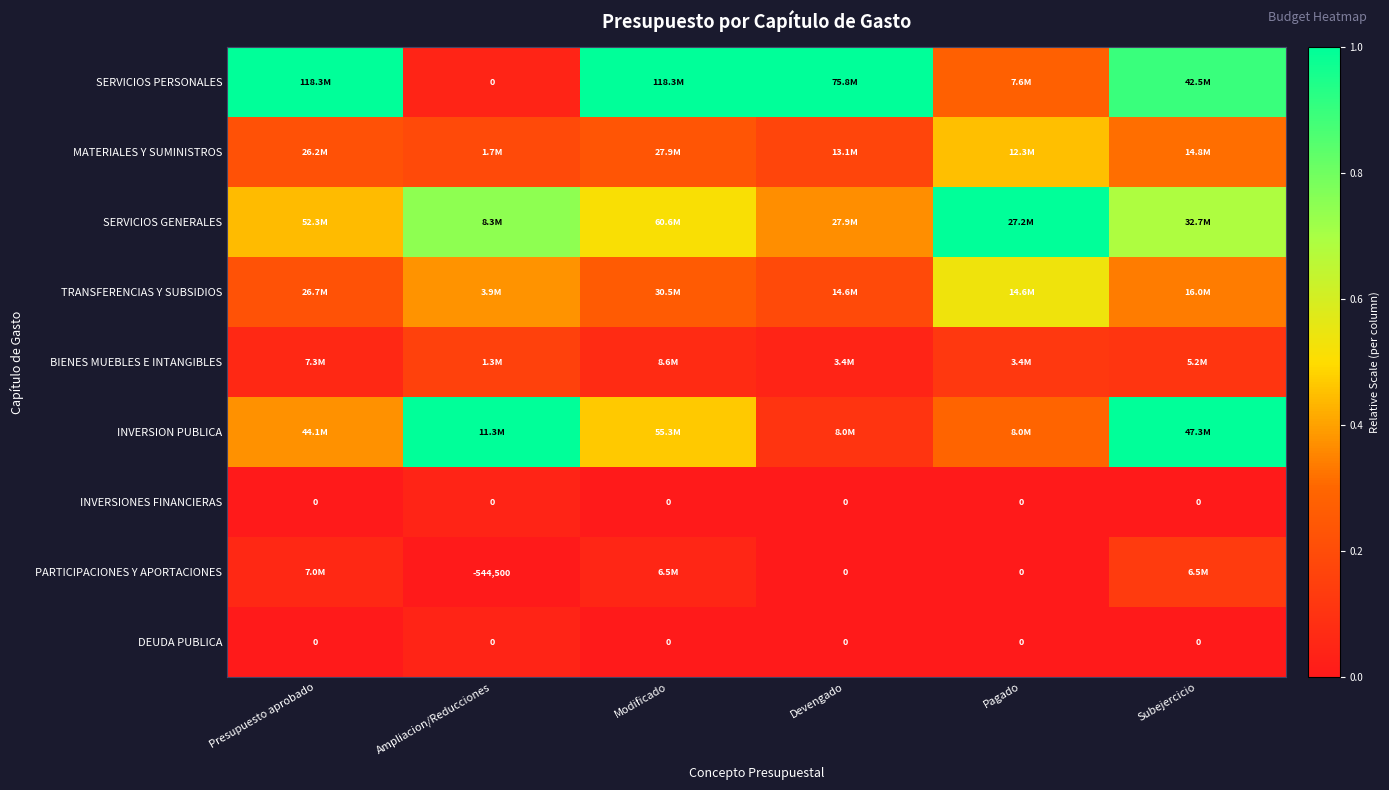

Which series has the largest range (max minus min)?

SERVICIOS PERSONALES